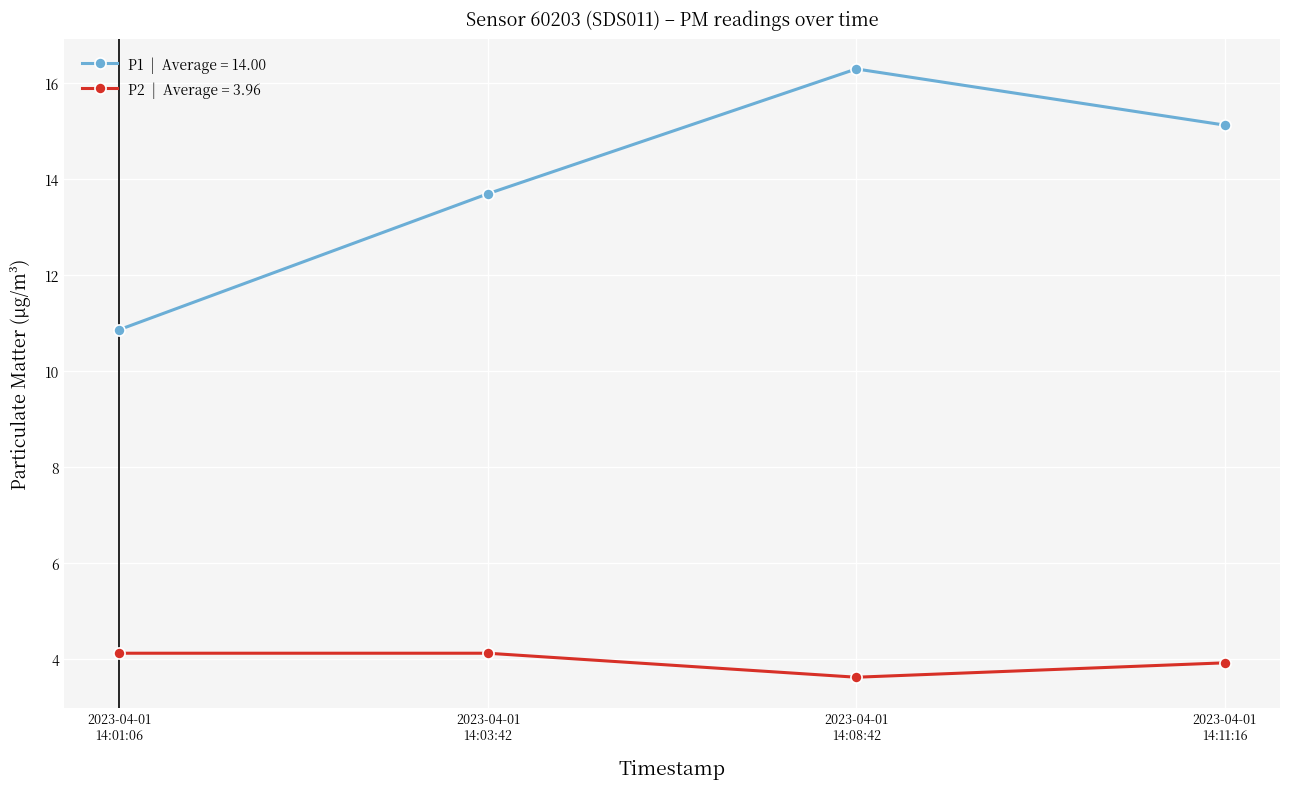

At which category is the sum across all series the highest?

2023-04-01
14:08:42